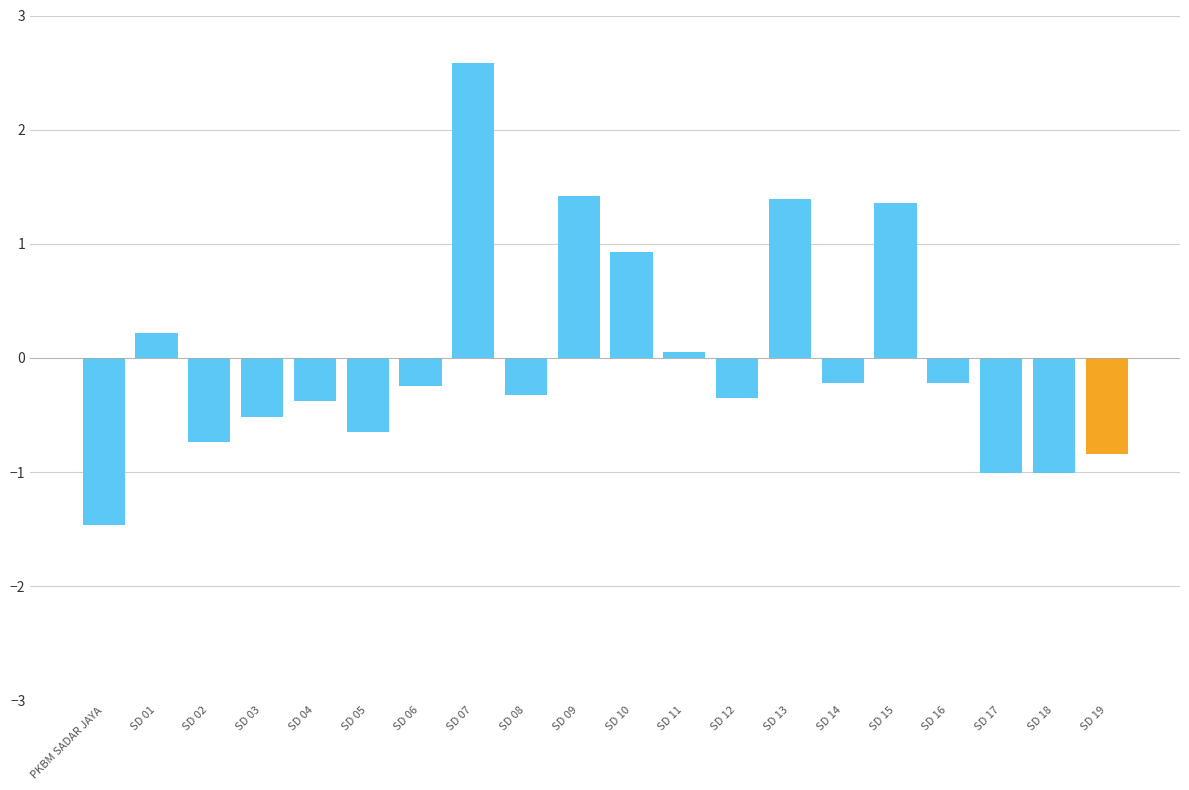

Reading left to right, extract all data points from this chart.

-1.5	0.2	-0.7	-0.5	-0.4	-0.7	-0.2	2.6	-0.3	1.4	0.9	0.1	-0.4	1.4	-0.2	1.4	-0.2	-1.0	-1.0	-0.8